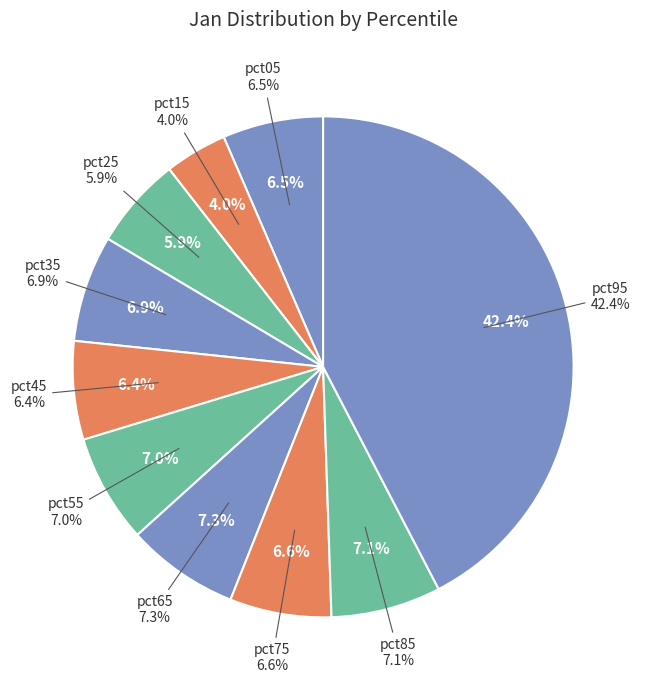

Which has a higher value, pct65 or pct35?

pct65